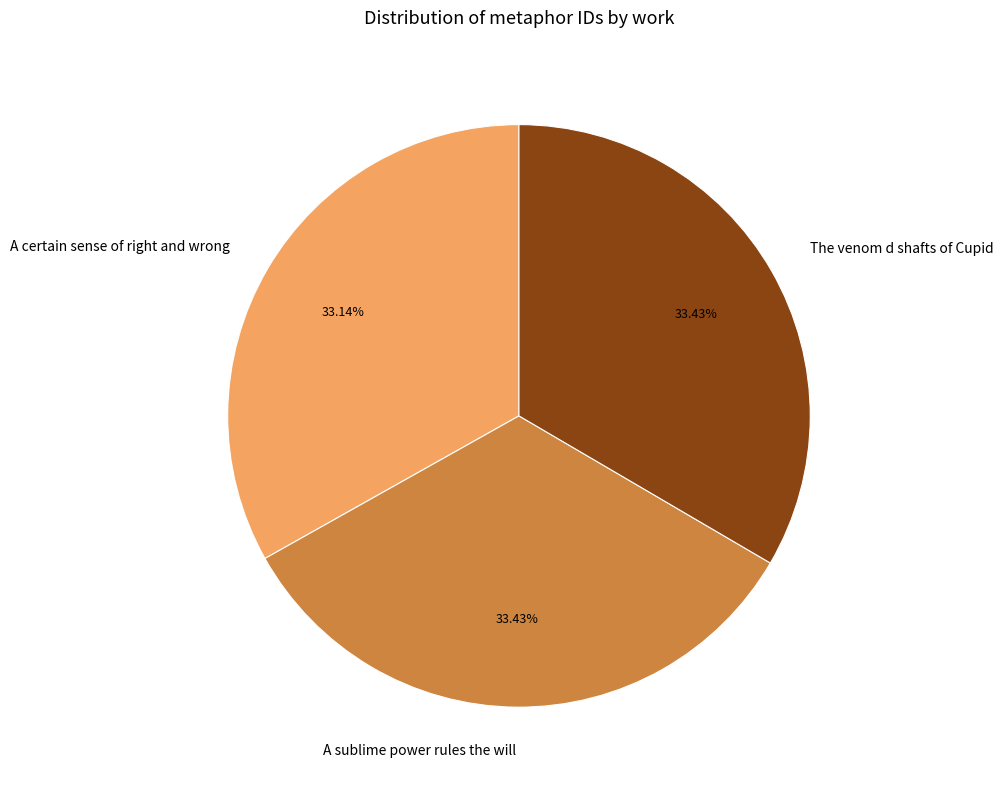

To the nearest percent, what portion does The venom d shafts of Cupid represent?

33%